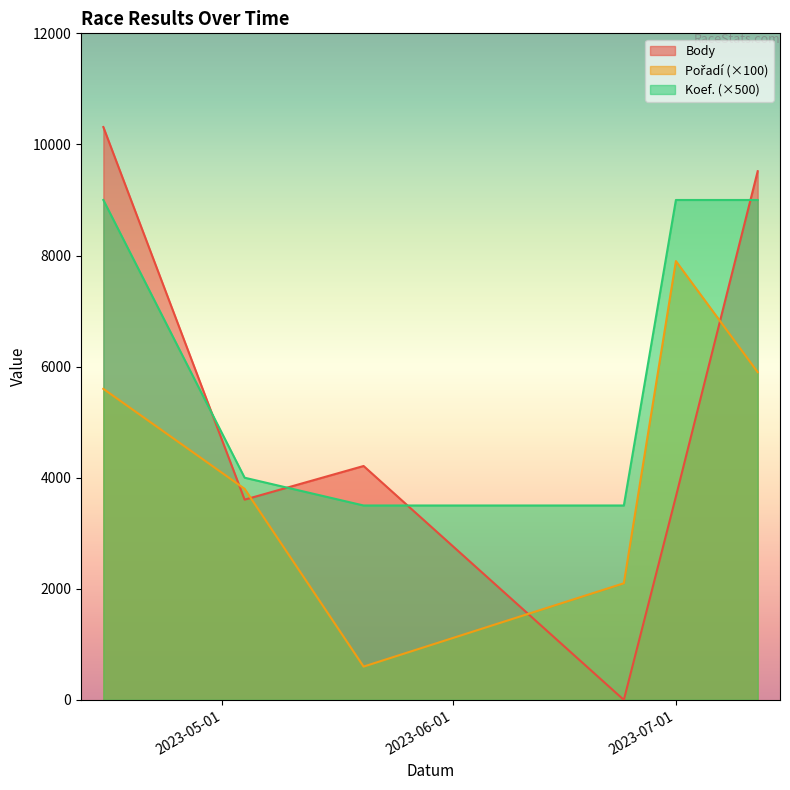

How many interior local peaks does the Pořadí series have?

1